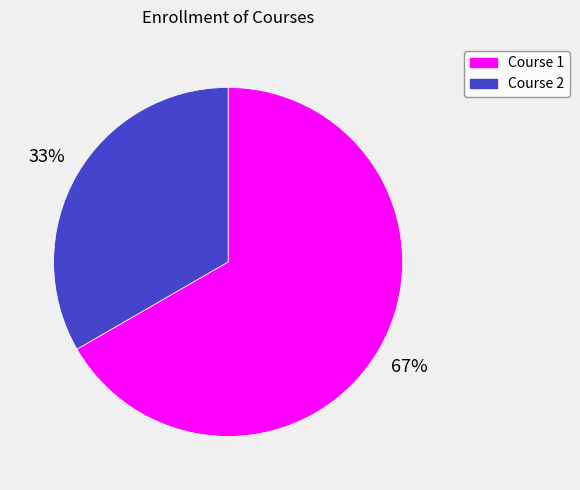

Between Course 2 and Course 1, which is larger?

Course 1